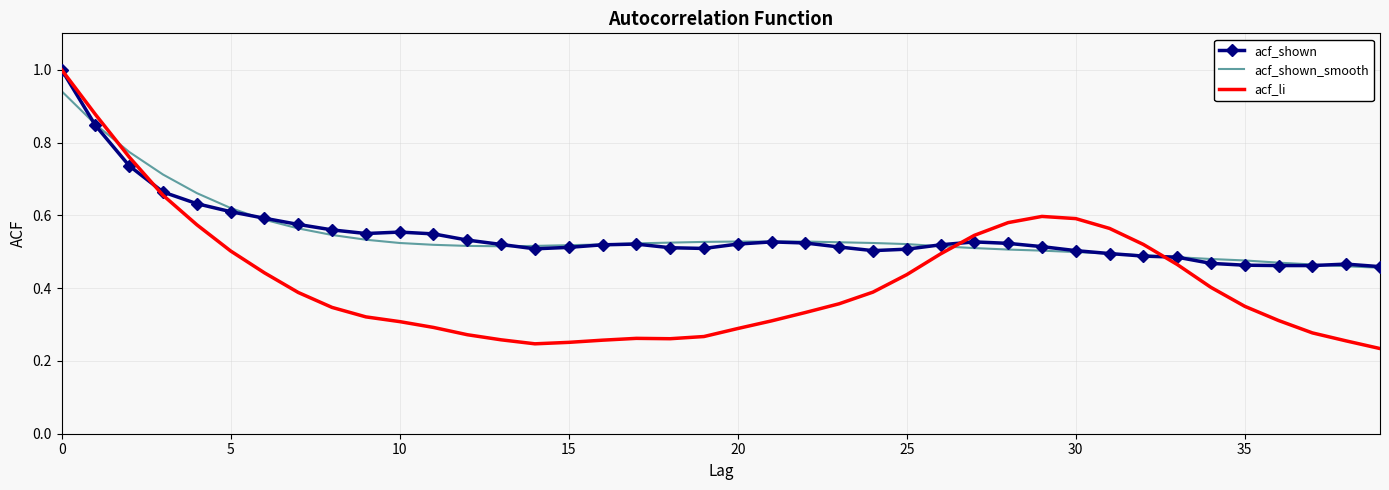

Which series has the largest range (max minus min)?

acf_li